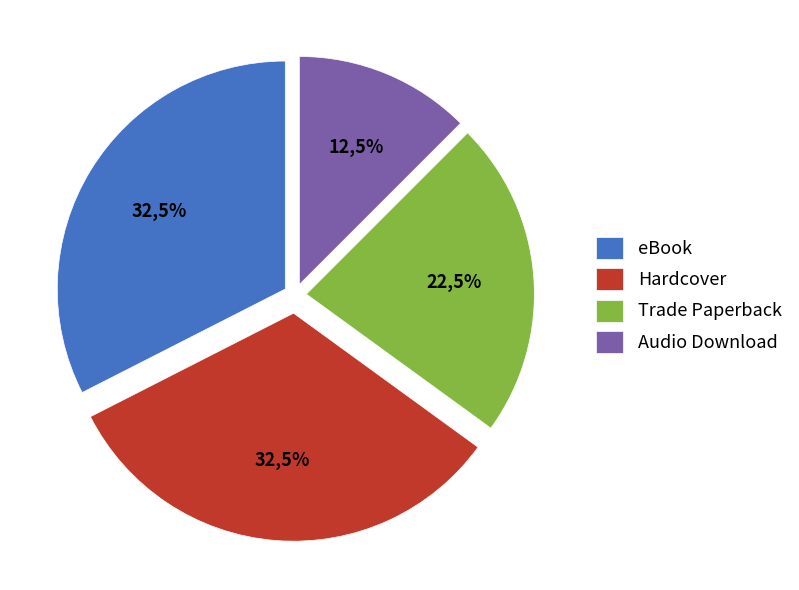

Rank the categories by value from lowest to highest.

Audio Download, Trade Paperback, eBook, Hardcover